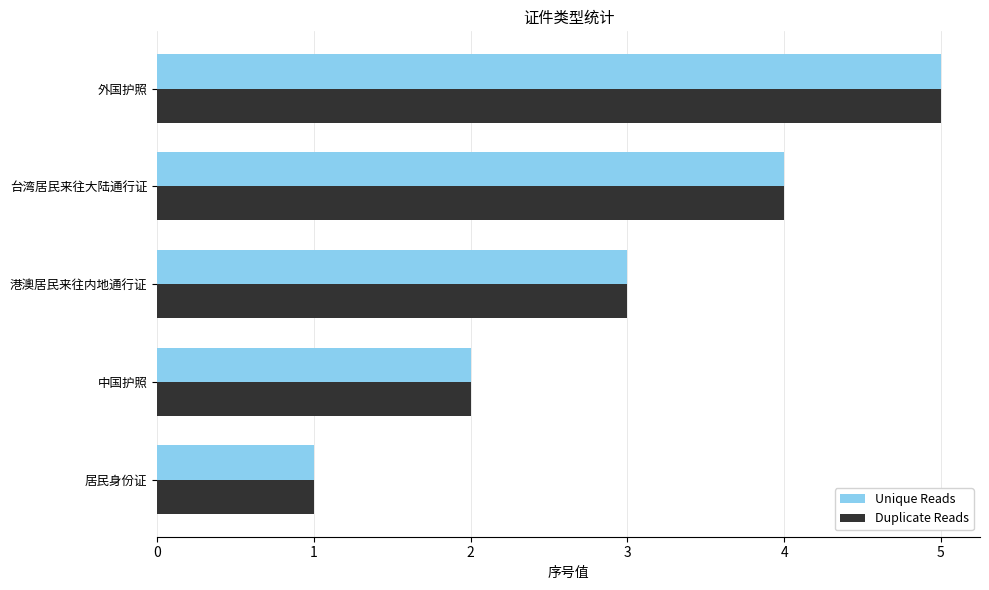

What is the difference between the maximum and minimum values in the Duplicate Reads series?

4